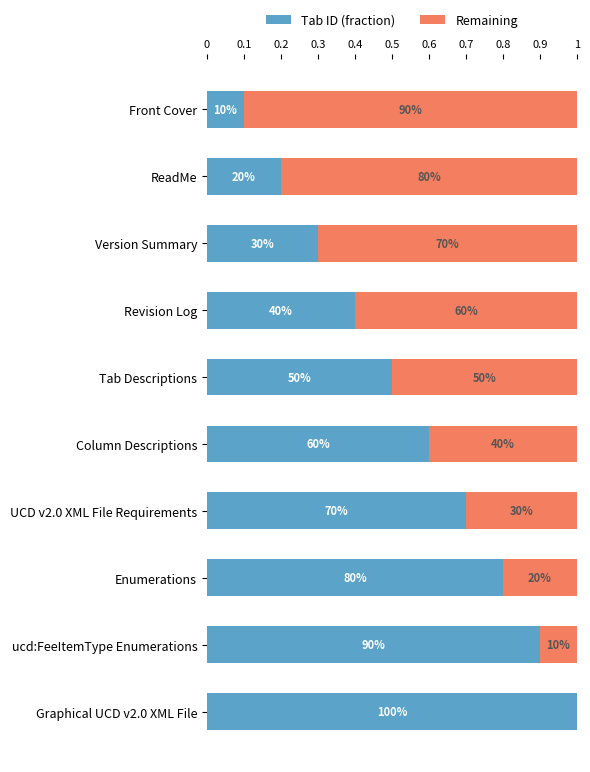

Count the Tab ID (fraction) values in the range 0 to 1.

10